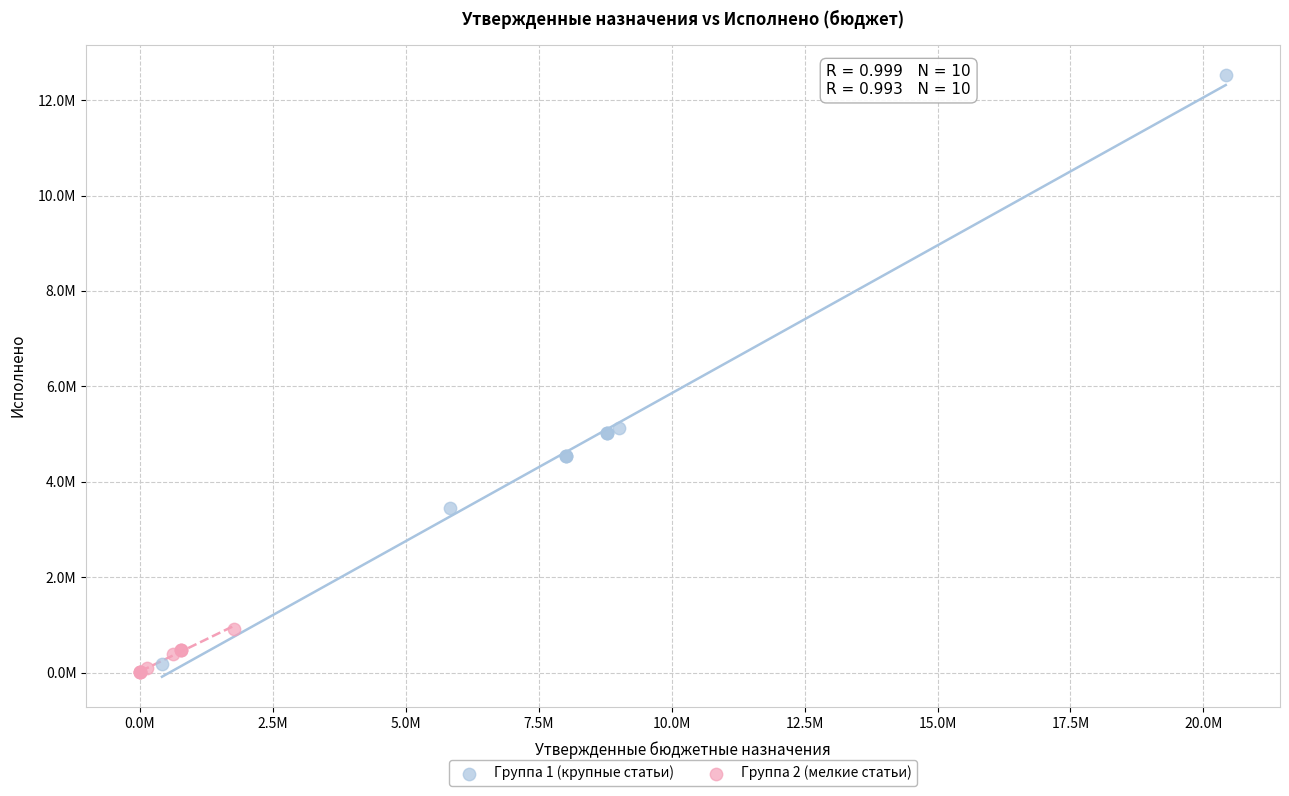

Which series contains the highest Y value?

Группа 1 (крупные статьи)